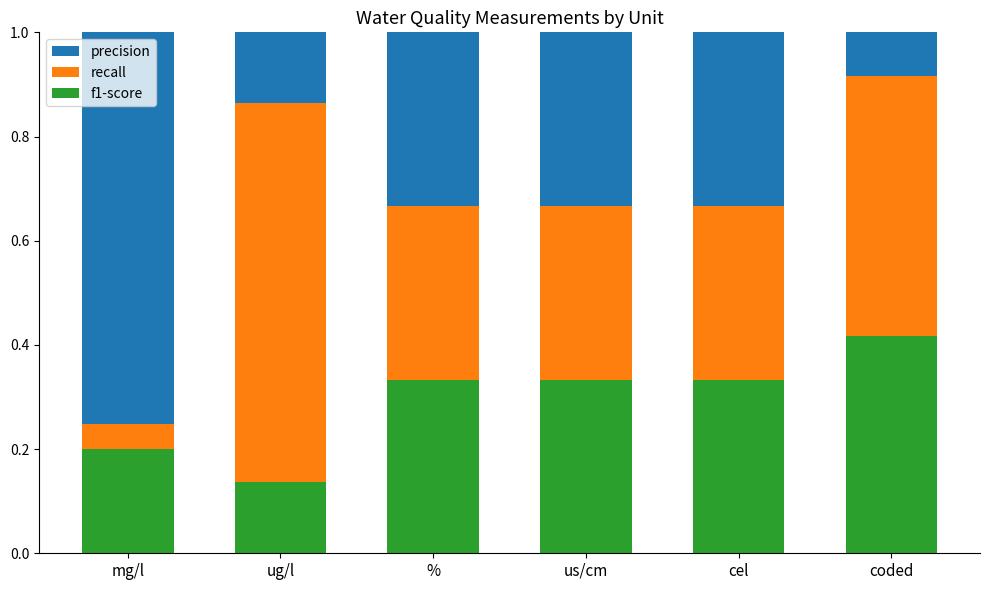

What is the sum of all f1-score values?

1.8